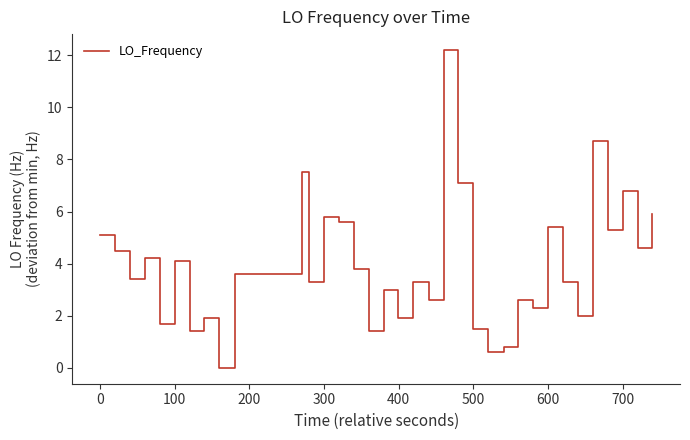

What is the greatest value displayed?

12.2